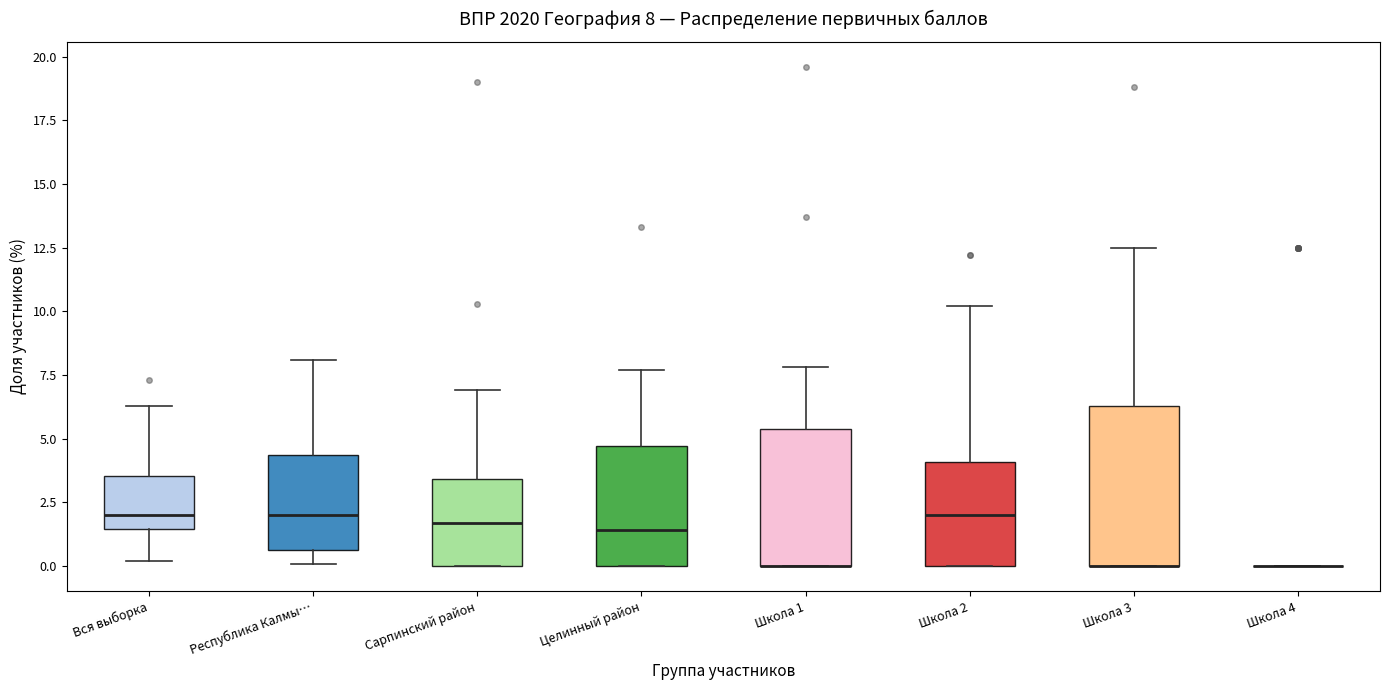

Which box is the tallest, from its lower edge to its upper edge?

Школа 3